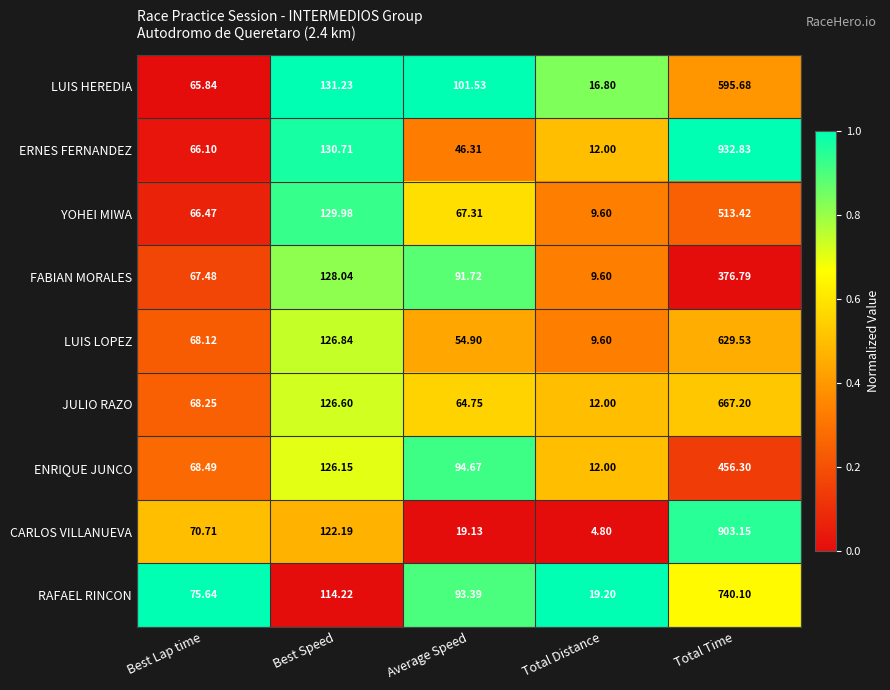

At which category is the sum across all series the highest?

Total Time